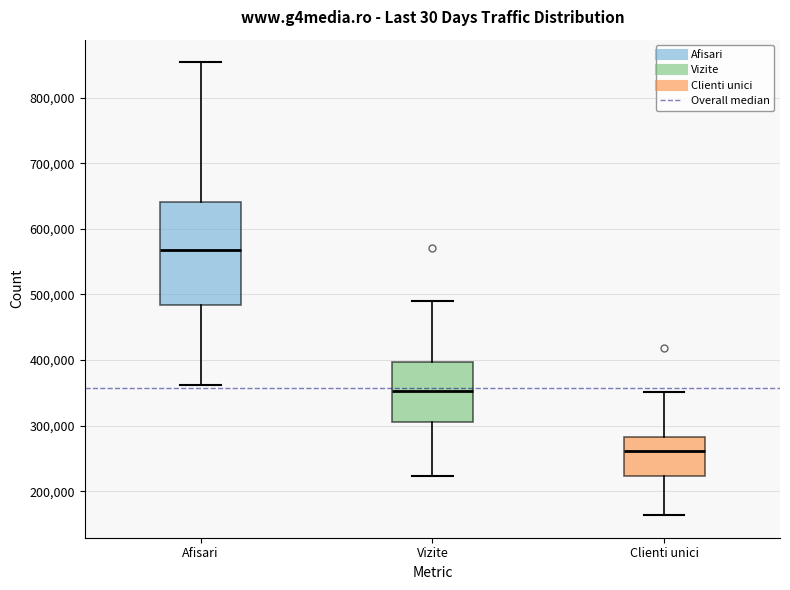

Which box's median line is the highest?

Afisari